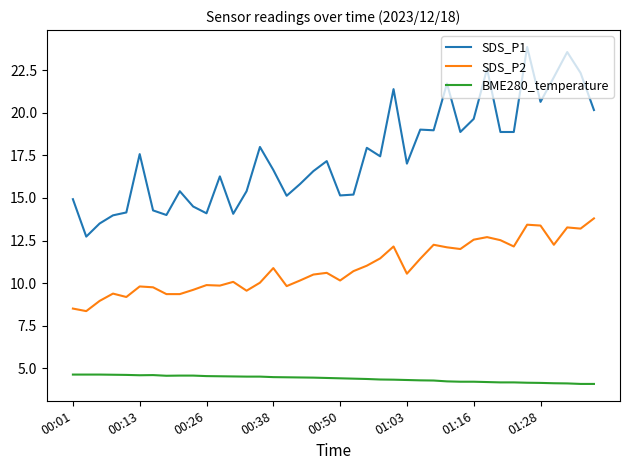

Which series has the largest total across all categories?

SDS_P1